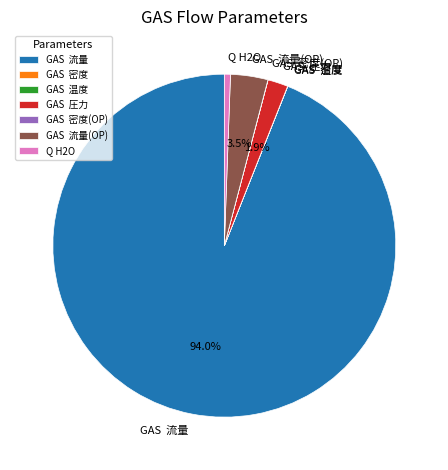

Is there any slice that represents more than half of the pie?

Yes